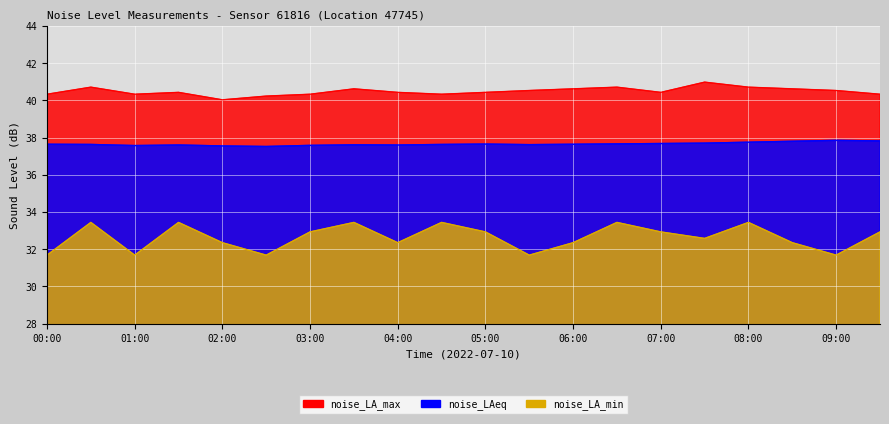

True or false: noise_LAeq and noise_LA_min cross at least once.

False